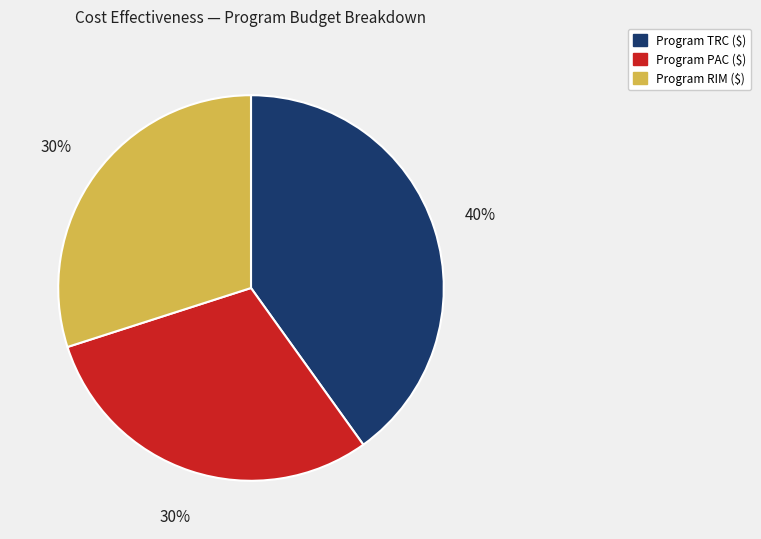

True or false: Program TRC ($) accounts for 40% of the total.

True